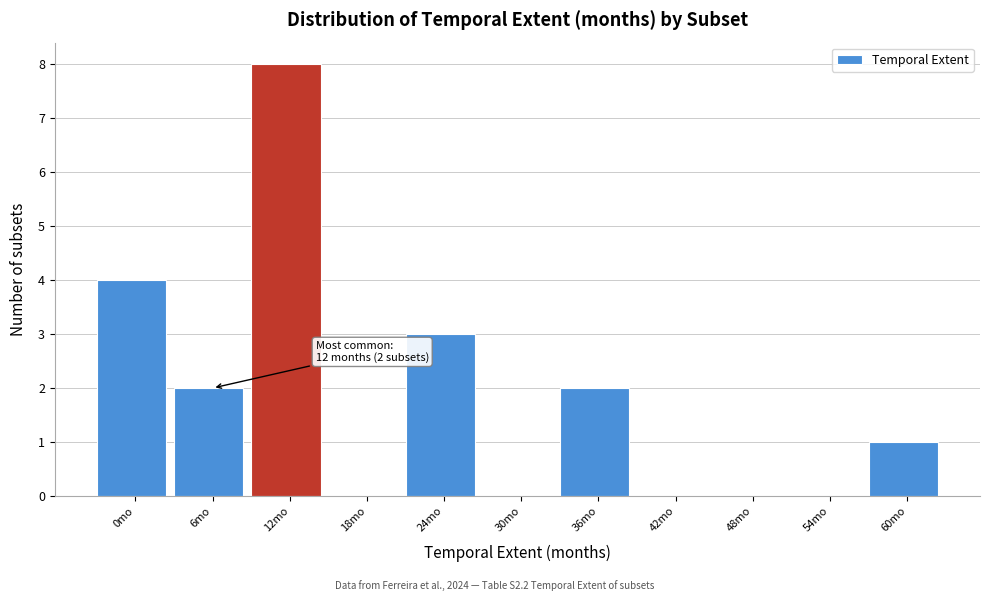

Reading left to right, what are all the values shown in this chart?

0mo=4	6mo=2	12mo=8	18mo=0	24mo=3	30mo=0	36mo=2	42mo=0	48mo=0	54mo=0	60mo=1